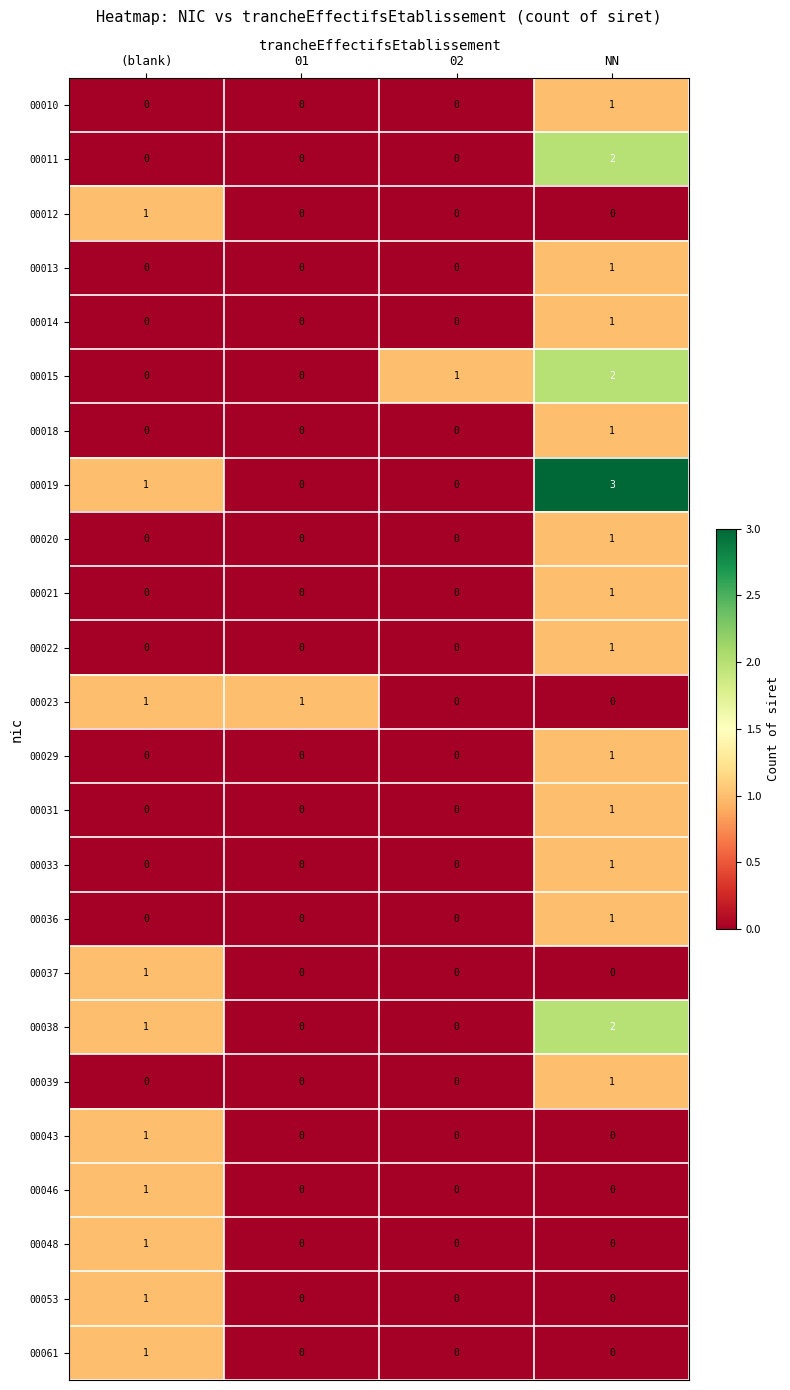

Which series has the widest spread of values?

00019